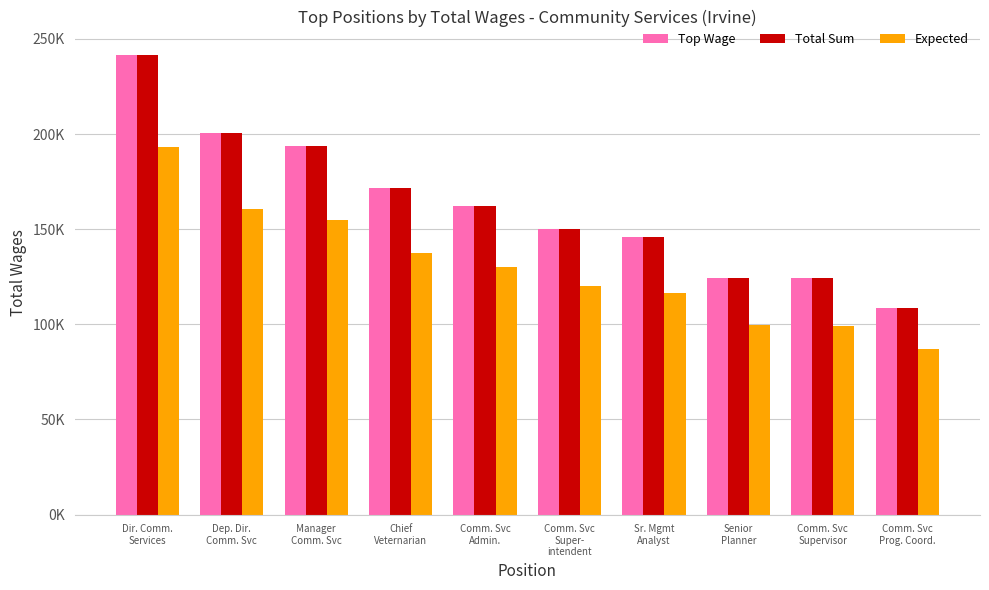

What is the spread (max minus min) of values at Senior
Planner?

24868.6